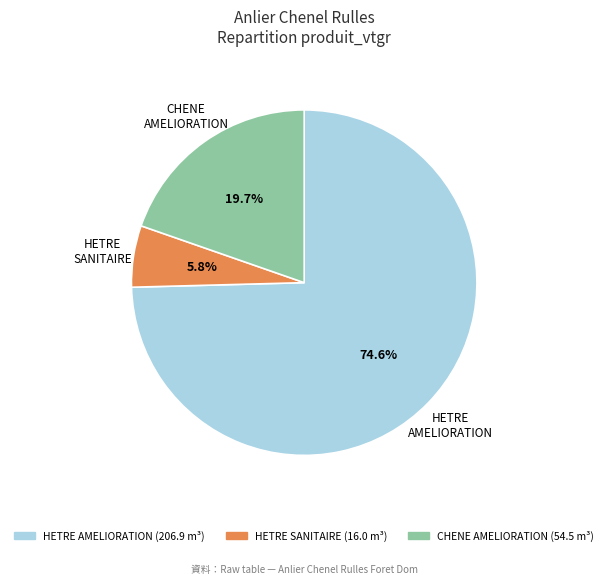

Which has a higher value, HETRE AMELIORATION or HETRE SANITAIRE?

HETRE AMELIORATION